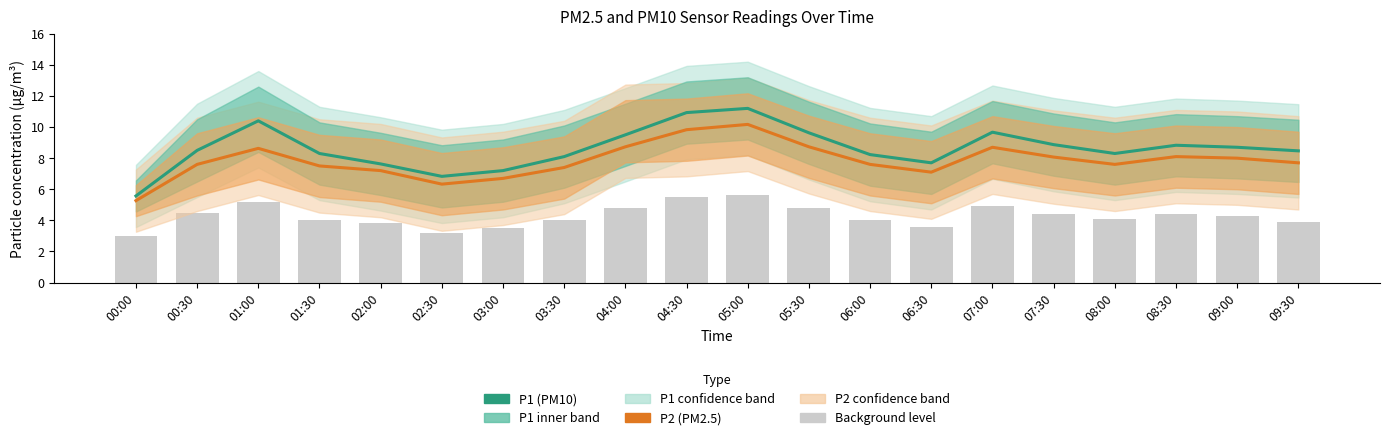

Reading left to right, list all the values displayed in this chart.

P1 (PM10): 00:00=5.6	00:30=8.5	01:00=10.4	01:30=8.3	02:00=7.6	02:30=6.8	03:00=7.2	03:30=8.1	04:00=9.5	04:30=10.9	05:00=11.2	05:30=9.6	06:00=8.2	06:30=7.7	07:00=9.7	07:30=8.9	08:00=8.3	08:30=8.8	09:00=8.7	09:30=8.5
P2 (PM2.5): 00:00=5.3	00:30=7.6	01:00=8.6	01:30=7.5	02:00=7.2	02:30=6.3	03:00=6.7	03:30=7.4	04:00=8.7	04:30=9.8	05:00=10.2	05:30=8.7	06:00=7.6	06:30=7.1	07:00=8.7	07:30=8.1	08:00=7.6	08:30=8.1	09:00=8.0	09:30=7.7